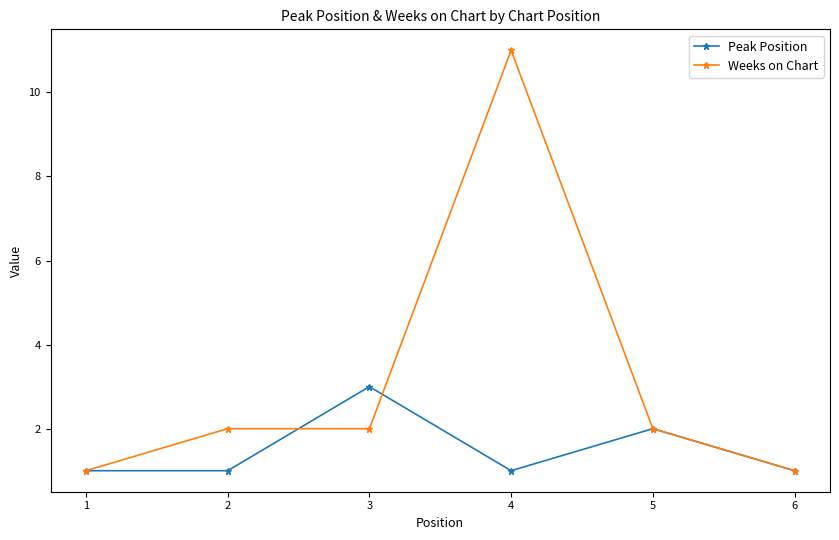

What is the difference between the maximum and second lowest values in the Peak Position series?

2